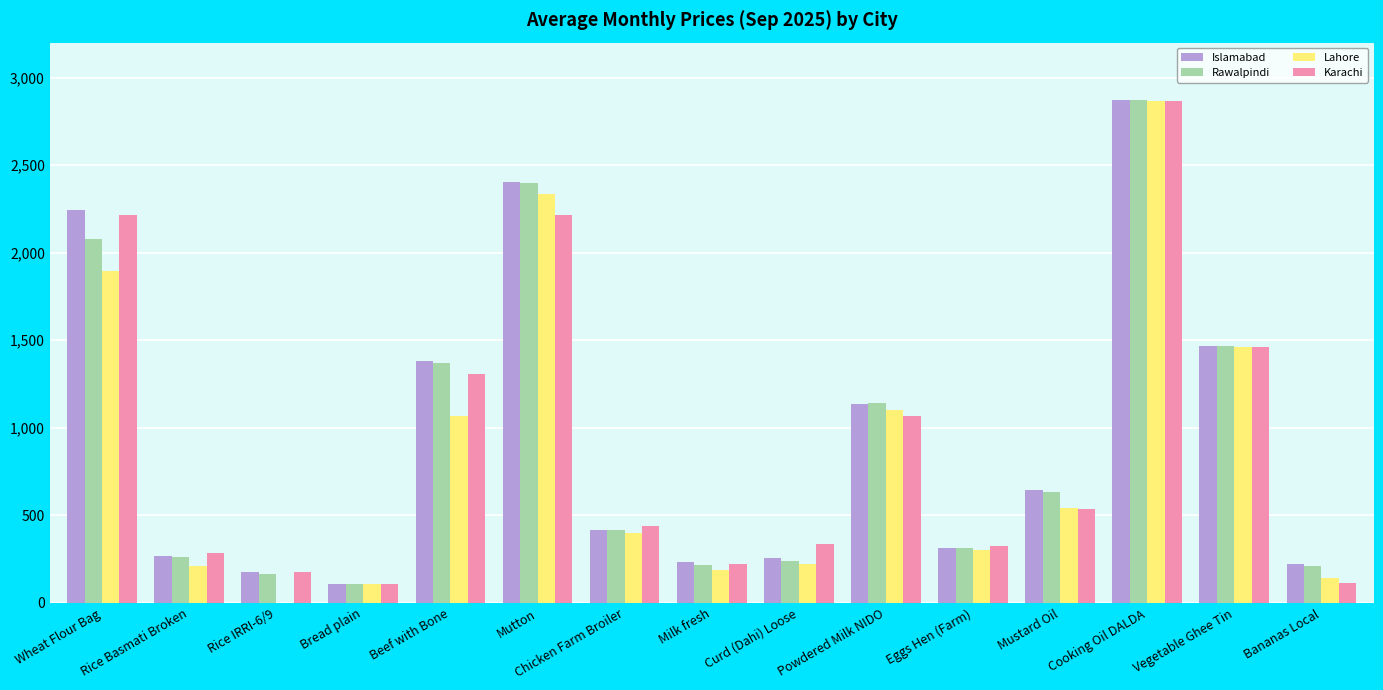

True or false: Islamabad has a value of 3282.8 at Mutton.

False